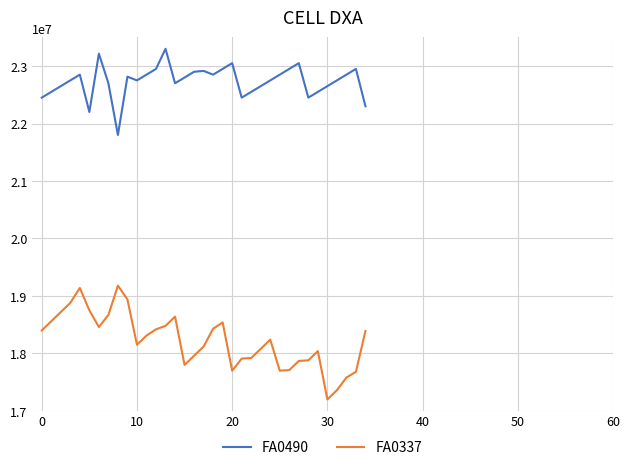

What is the difference between the second highest and minimum values in the FA0337 series?

1939000